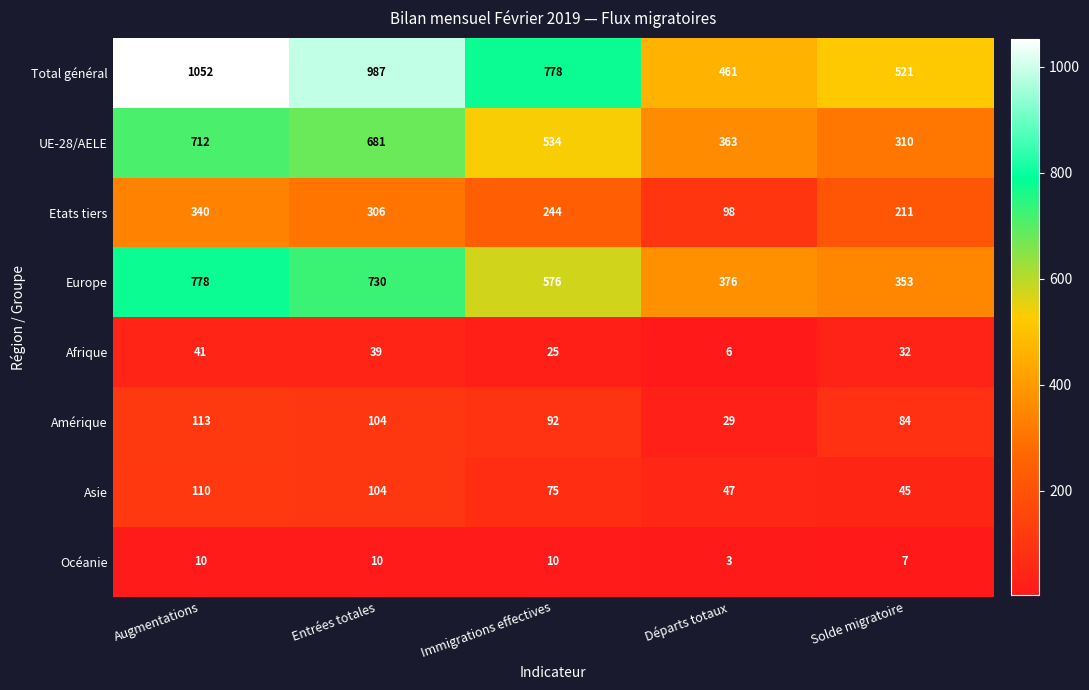

The Asie series shows 68 at Solde migratoire. True or false?

False